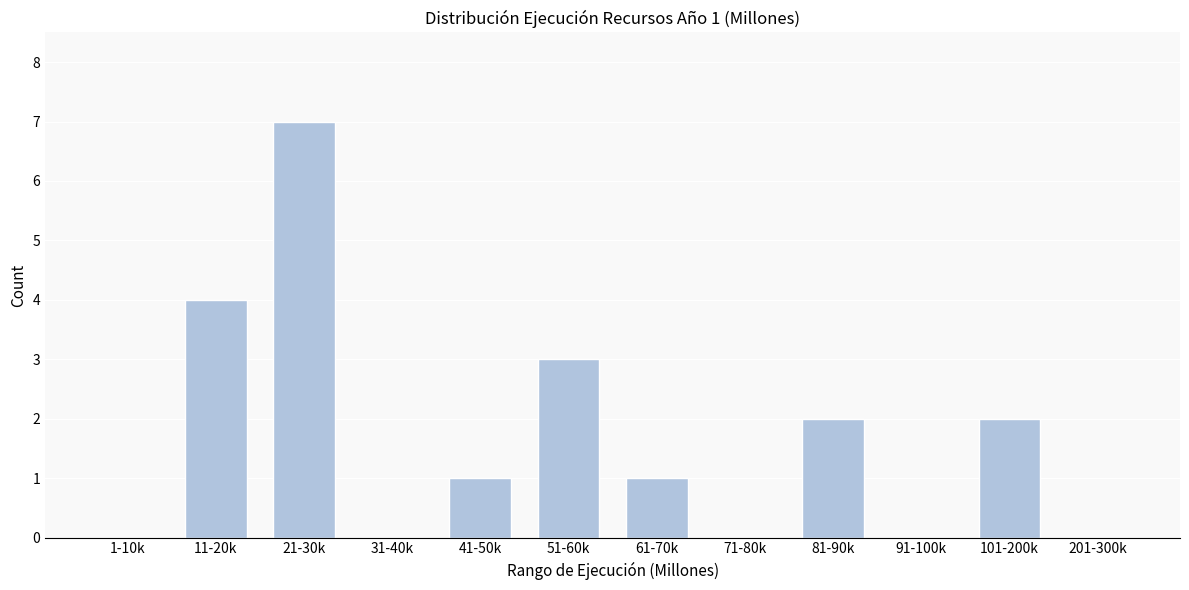

Reading left to right, what are all the values shown in this chart?

1-10k=0	11-20k=4	21-30k=7	31-40k=0	41-50k=1	51-60k=3	61-70k=1	71-80k=0	81-90k=2	91-100k=0	101-200k=2	201-300k=0